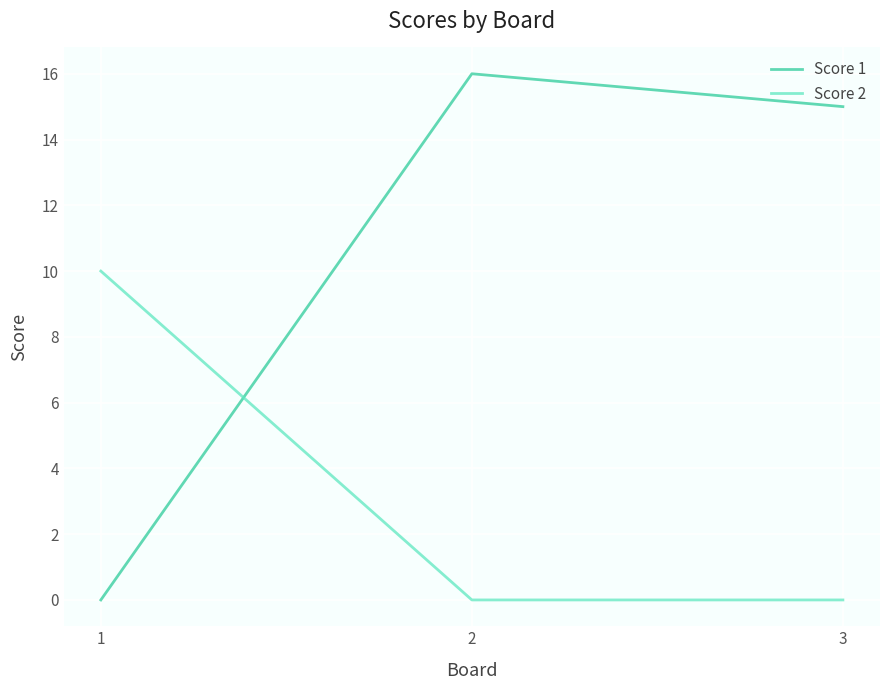

At which category does the chart reach its peak across all series?

2